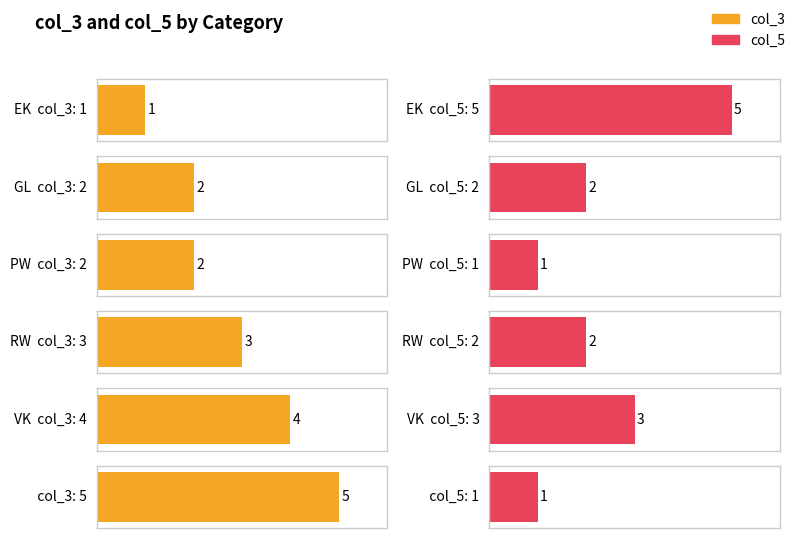

Between GL and RW, which series saw the biggest shift?

col_3